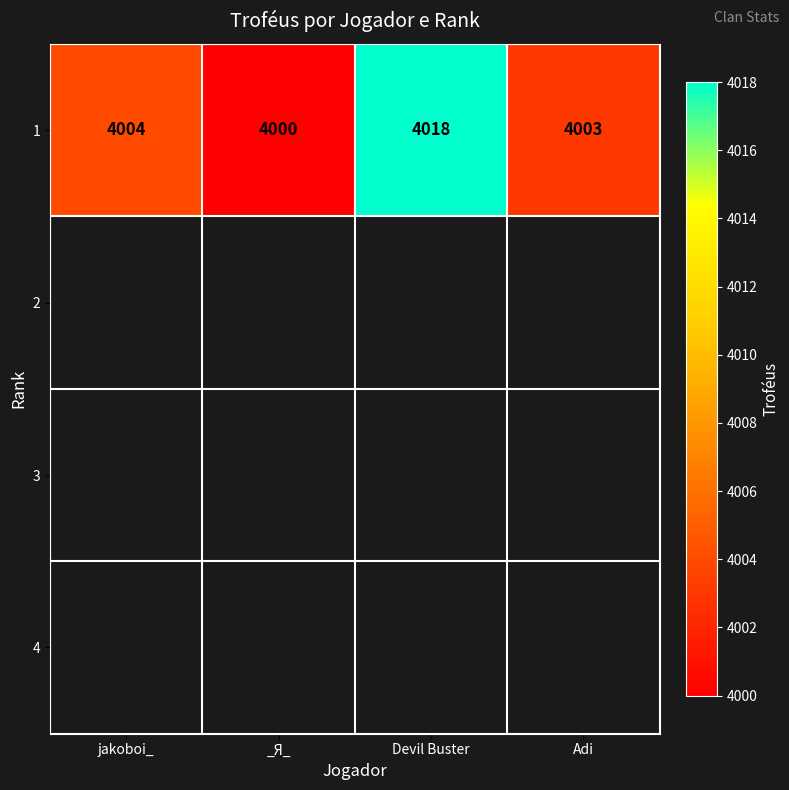

Between Devil Buster and Adi, which is larger?

Devil Buster